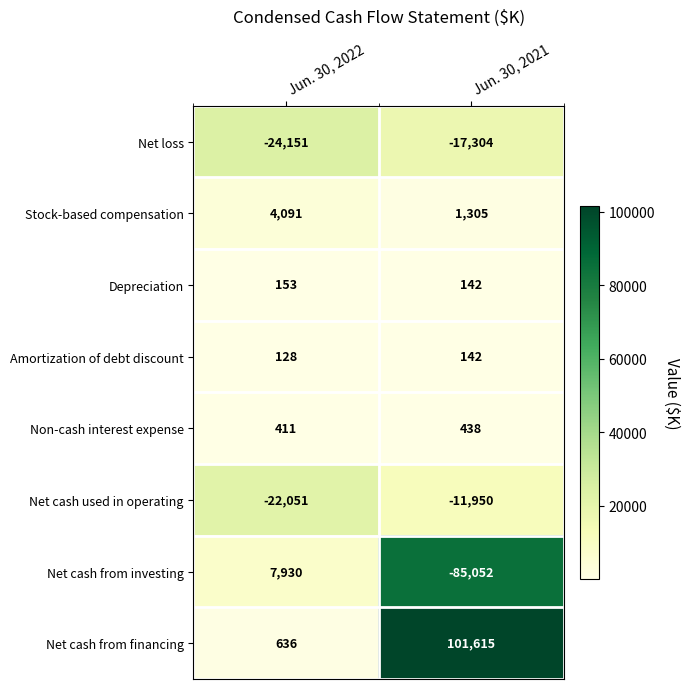

What is the spread (max minus min) of values at Jun. 30, 2021?

186667